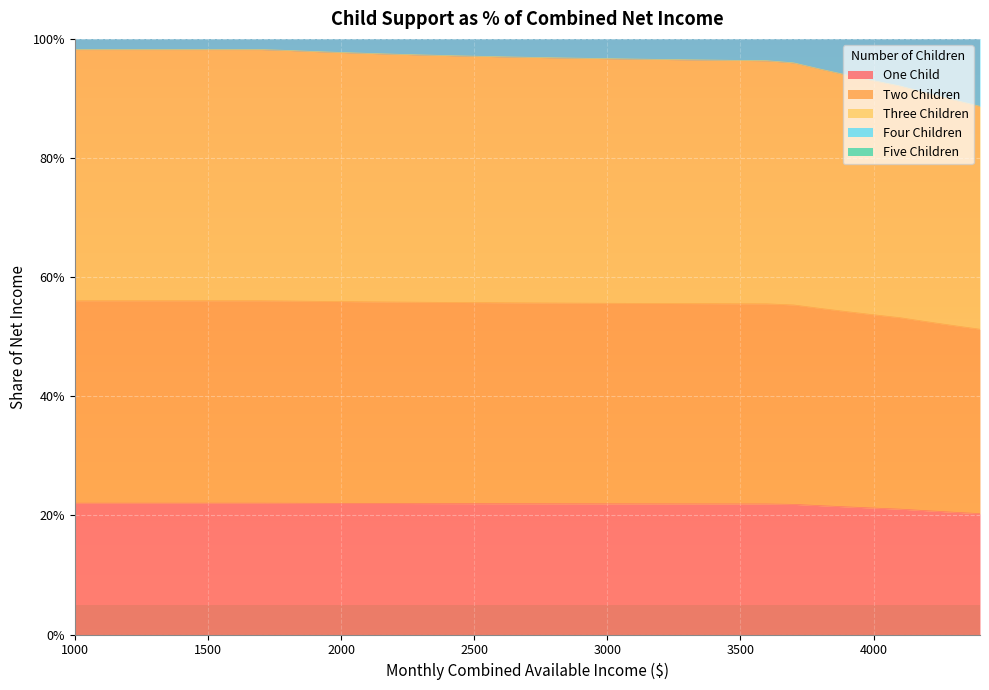

Which has a higher value, 3400 or 3200?

3200